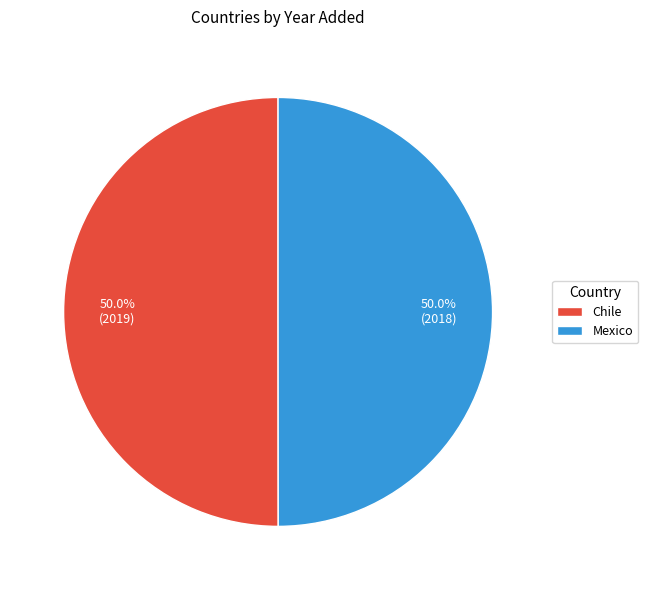

Is it true that Chile is 50% of the pie?

True